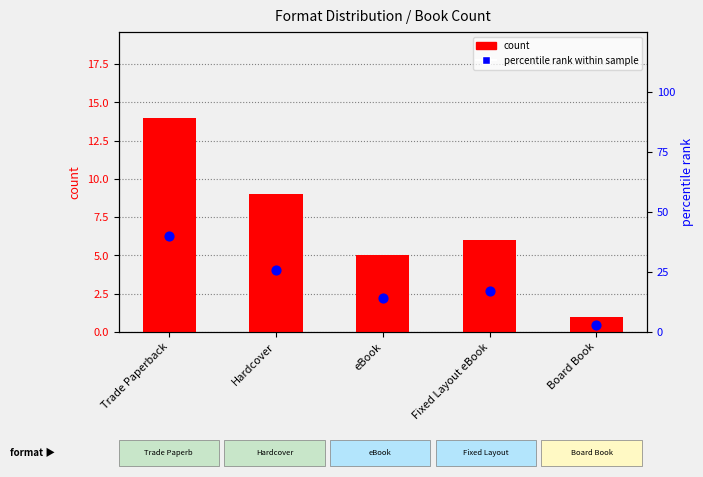

Which series has the largest Y range (max minus min)?

percentile rank within sample